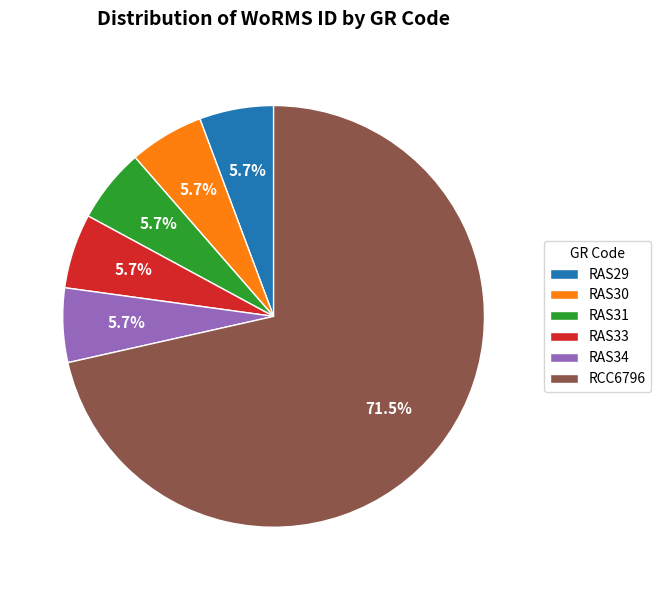

Approximately how many times larger is the value at RAS31 compared to RAS30?

1.0